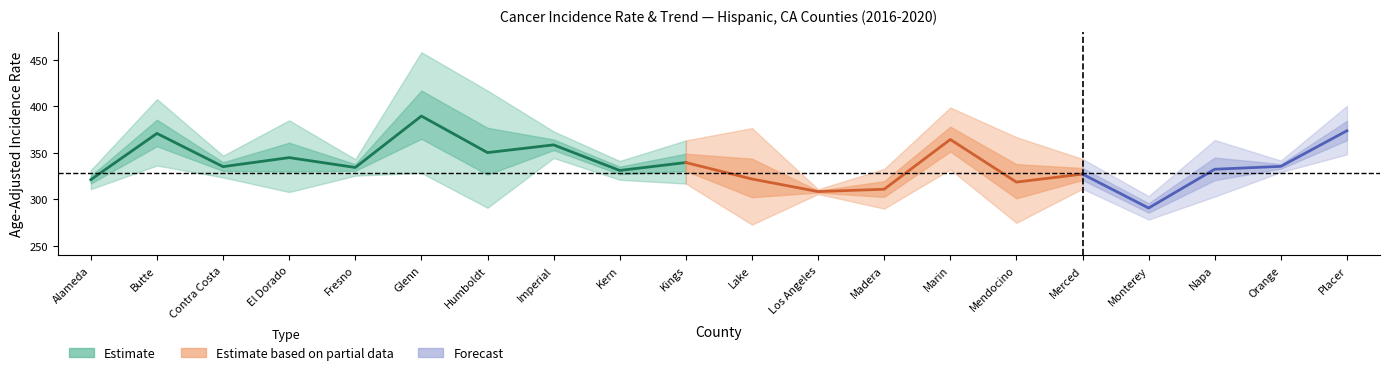

What is the label of the 16th point from the right?

Fresno